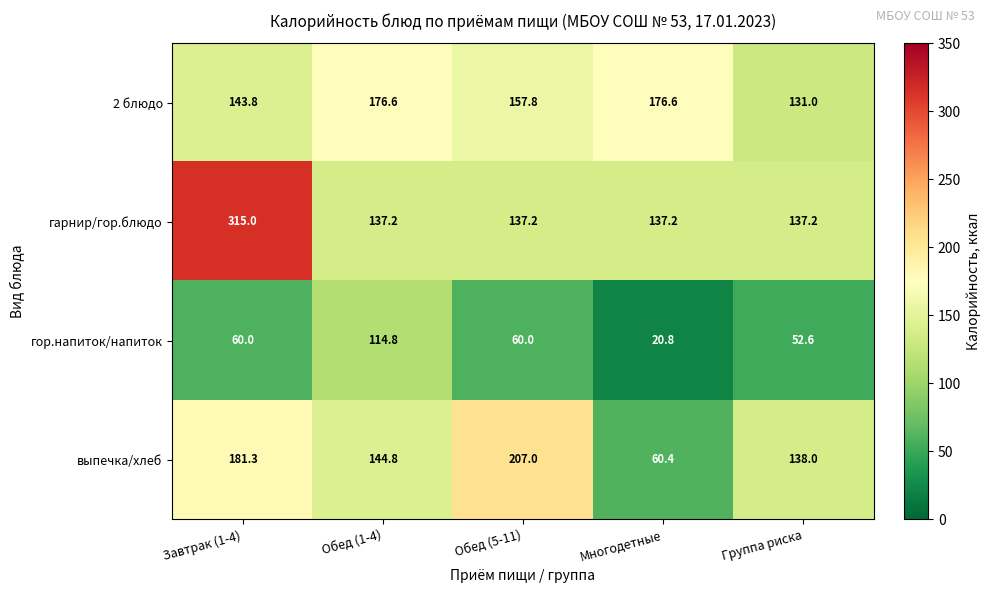

The гарнир/гор.блюдо series shows 208.2 at Обед (1-4). True or false?

False